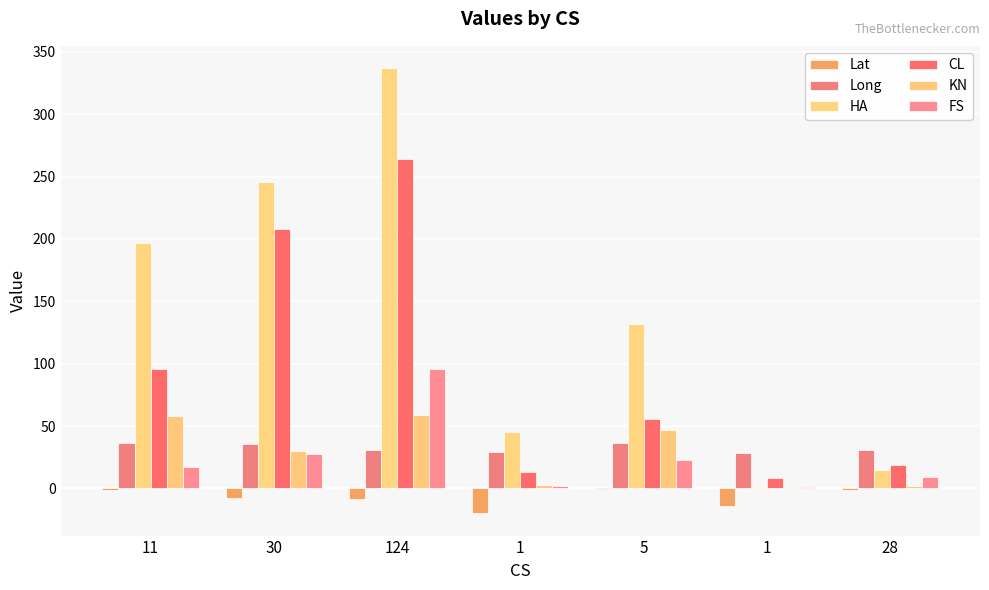

At which category is the sum across all series the highest?

124